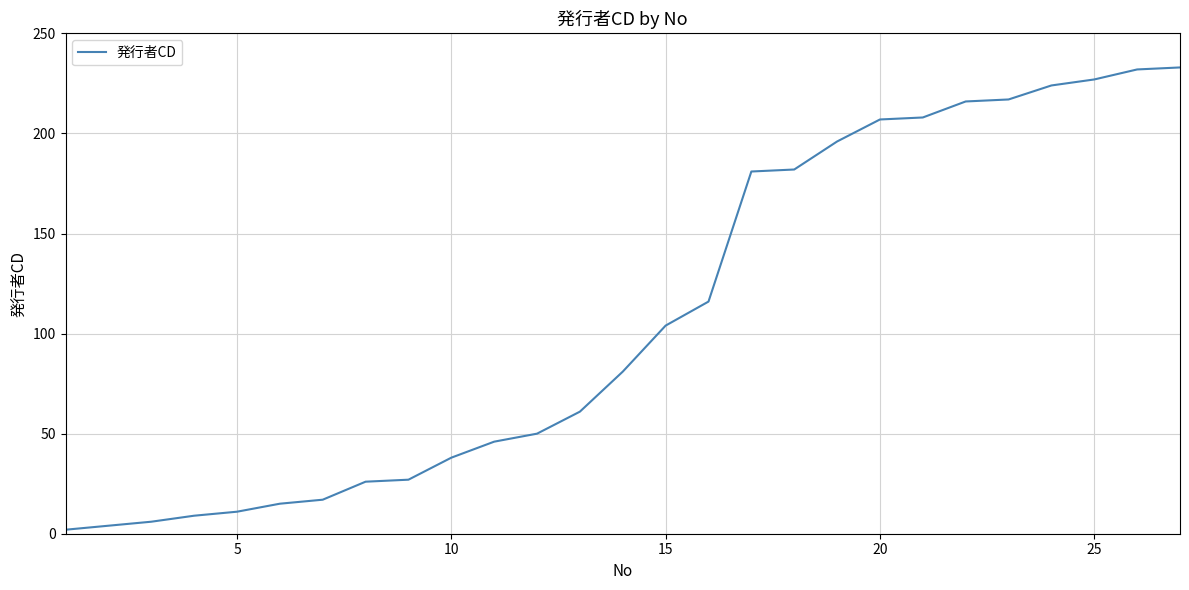

How many distinct data groups are displayed?

1